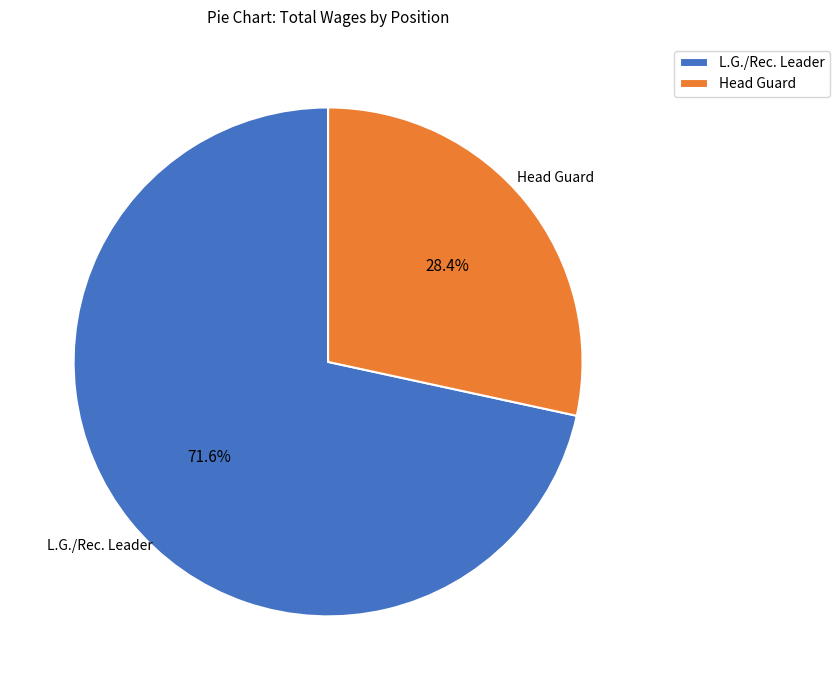

What portion of the pie excludes Head Guard?

71.6%